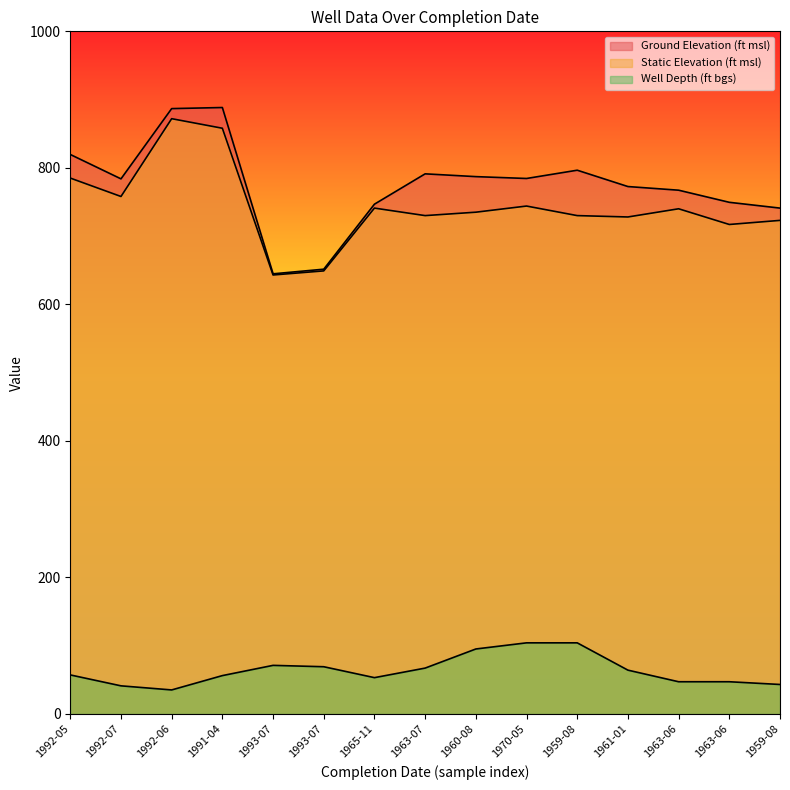

At which label is Ground Elevation (ft msl) closest to 766?

1963-06